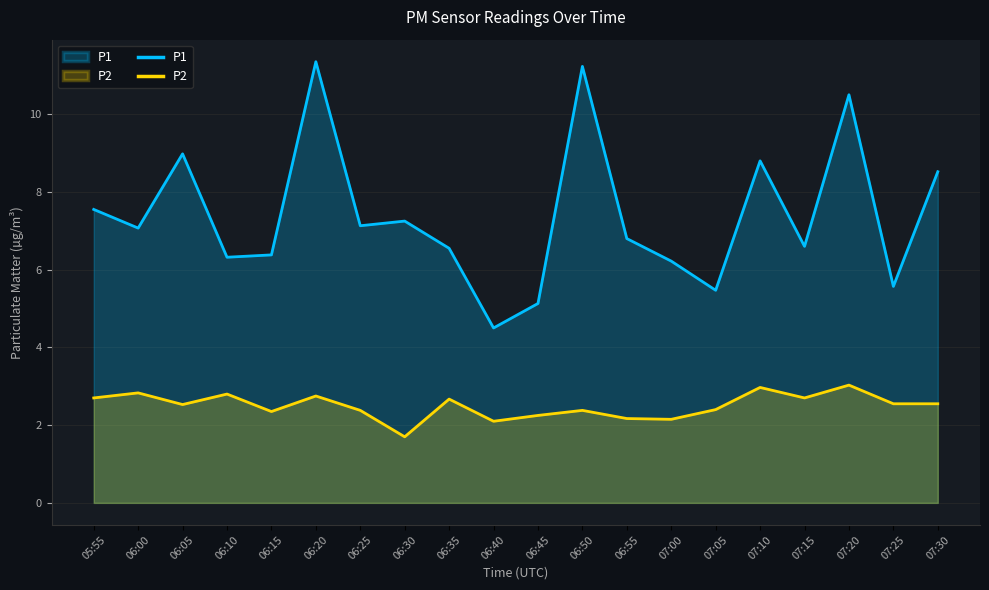

Which has a higher value, 07:10 or 07:15?

07:10